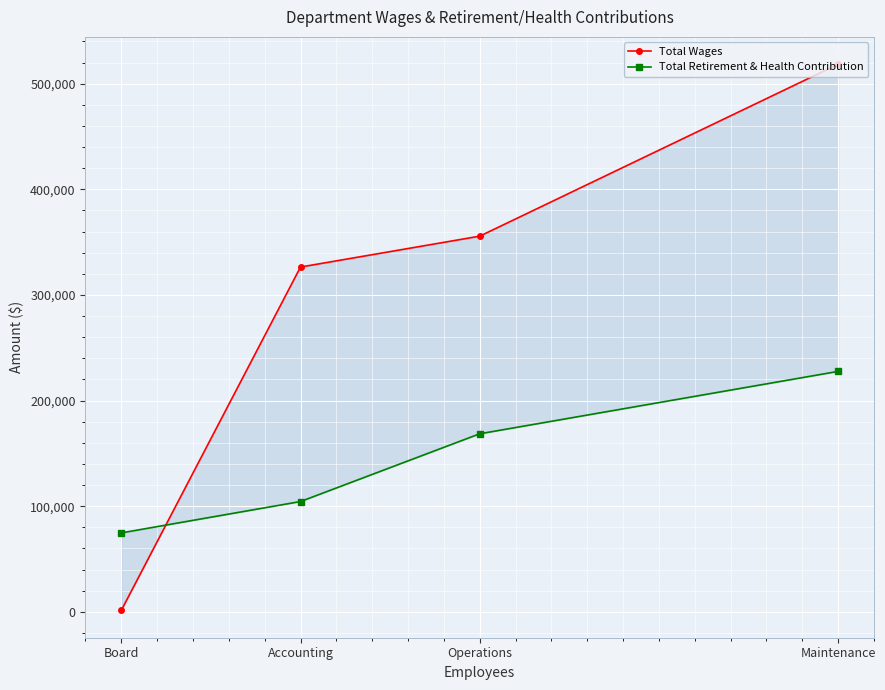

What is the lowest value of the Total Wages series?

1365